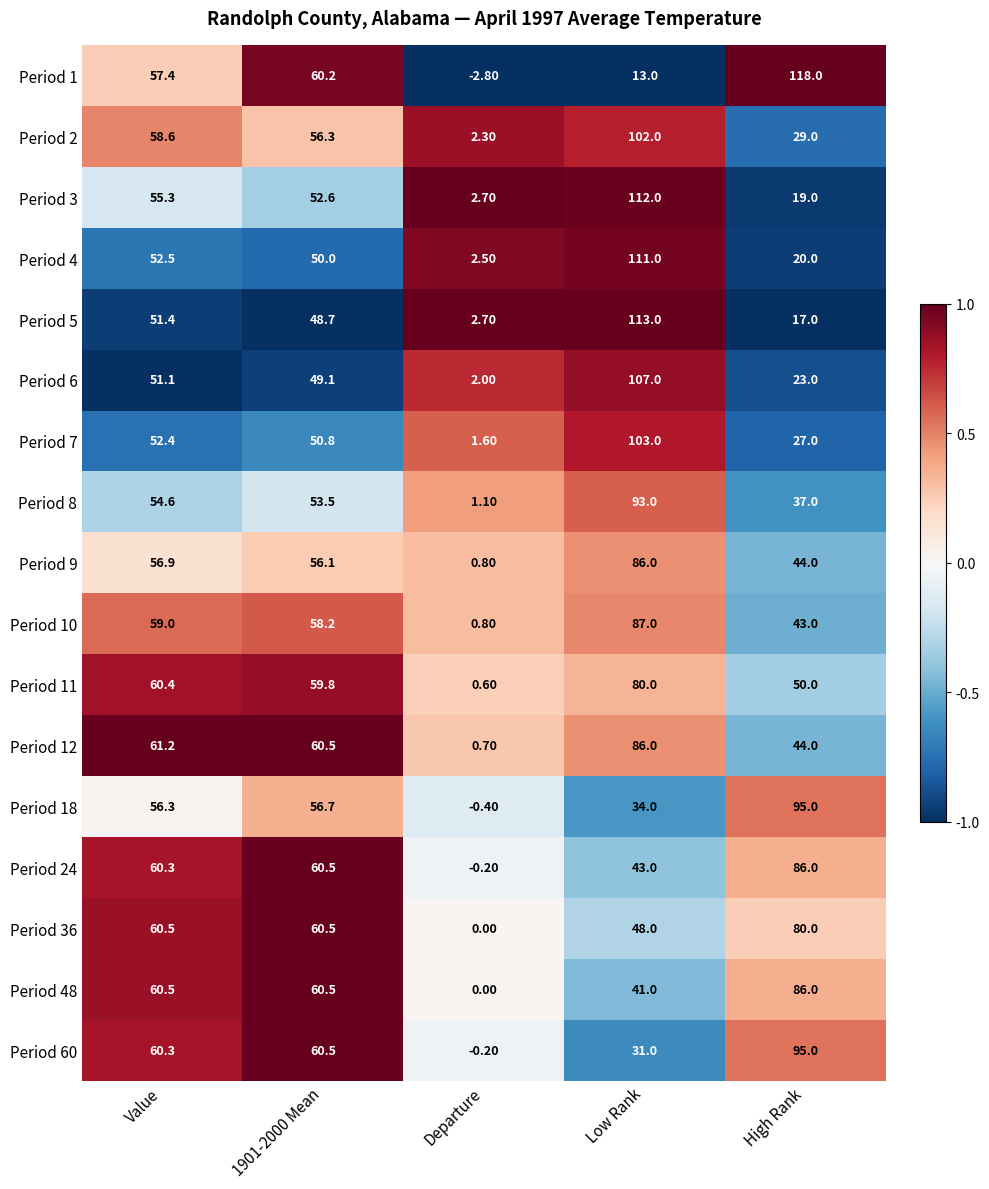

Is the value of Period 9 at High Rank greater than the value of Period 24 at Value?

No